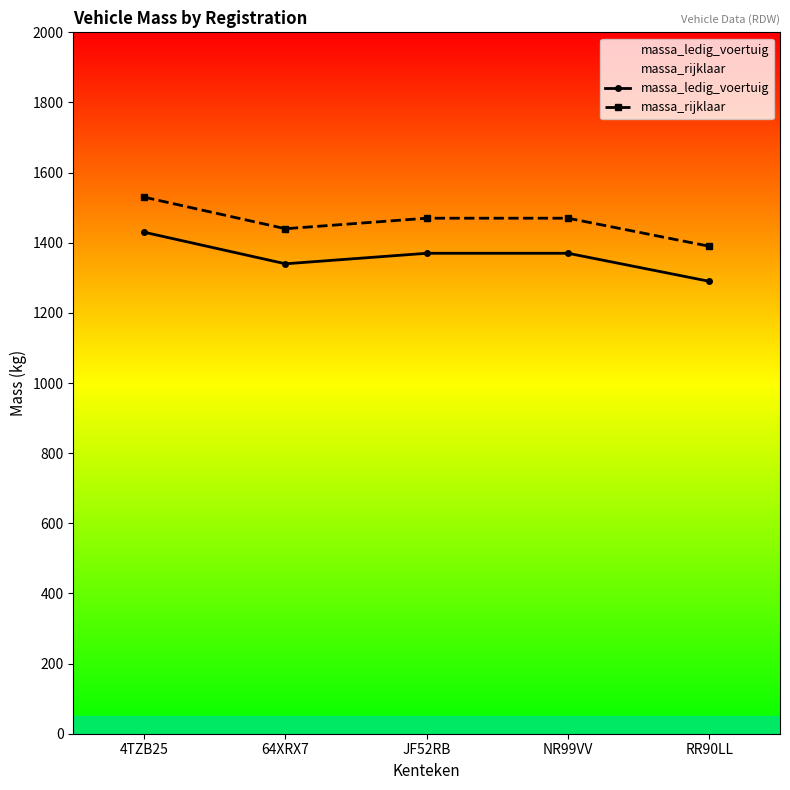

True or false: massa_ledig_voertuig has a value of 634 at RR90LL.

False